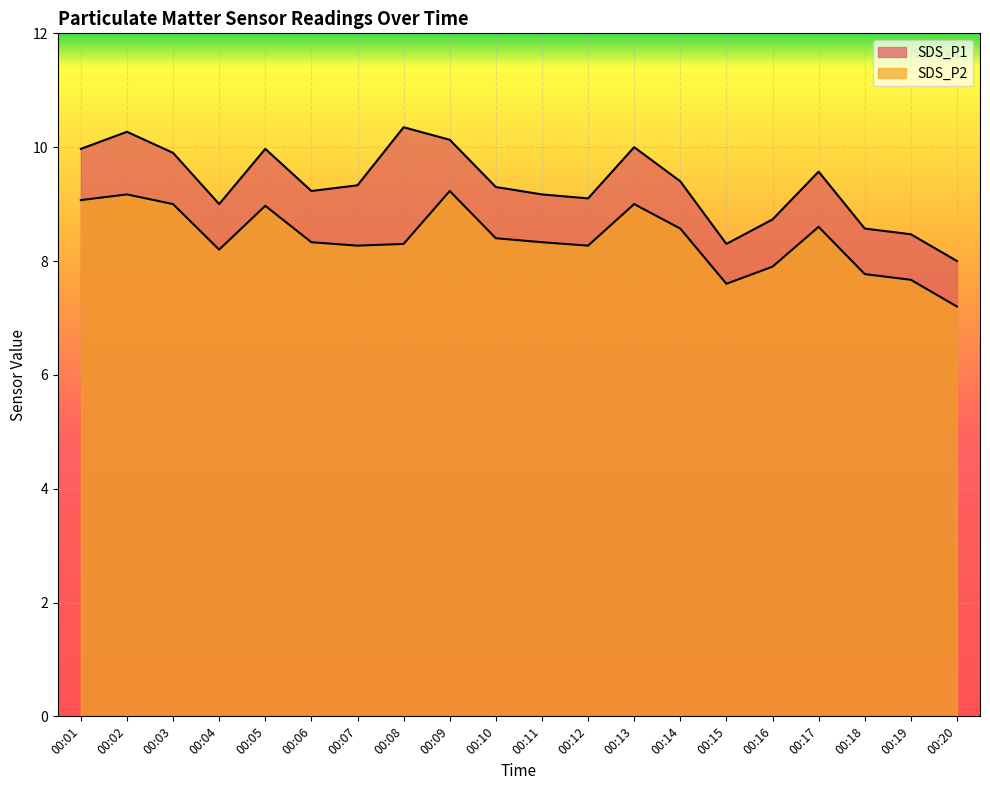

What is the average value of the SDS_P1 series?

9.3